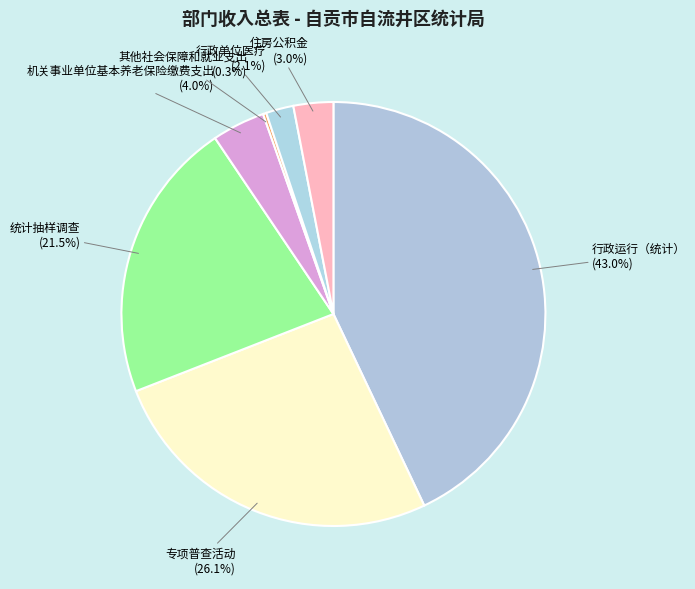

Between 住房公积金 and 专项普查活动, which is larger?

专项普查活动